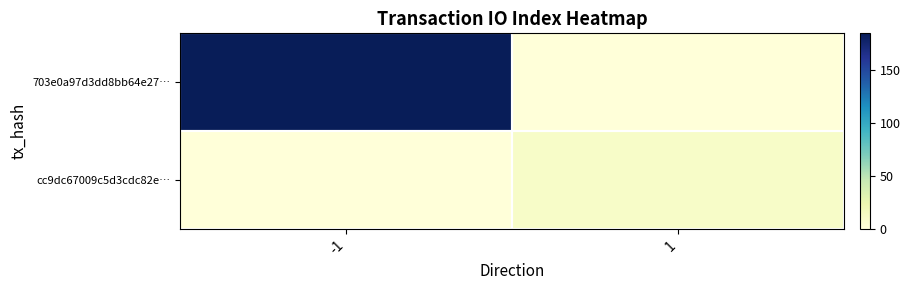

How many data points does each series have?

2